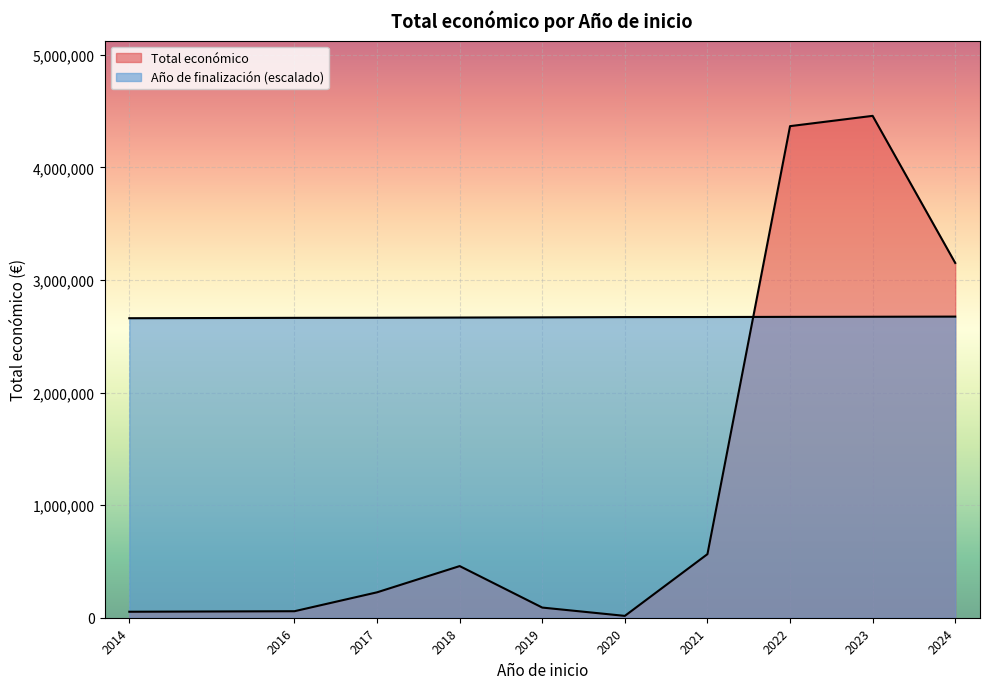

What is the label of the 28th point from the left?

2022